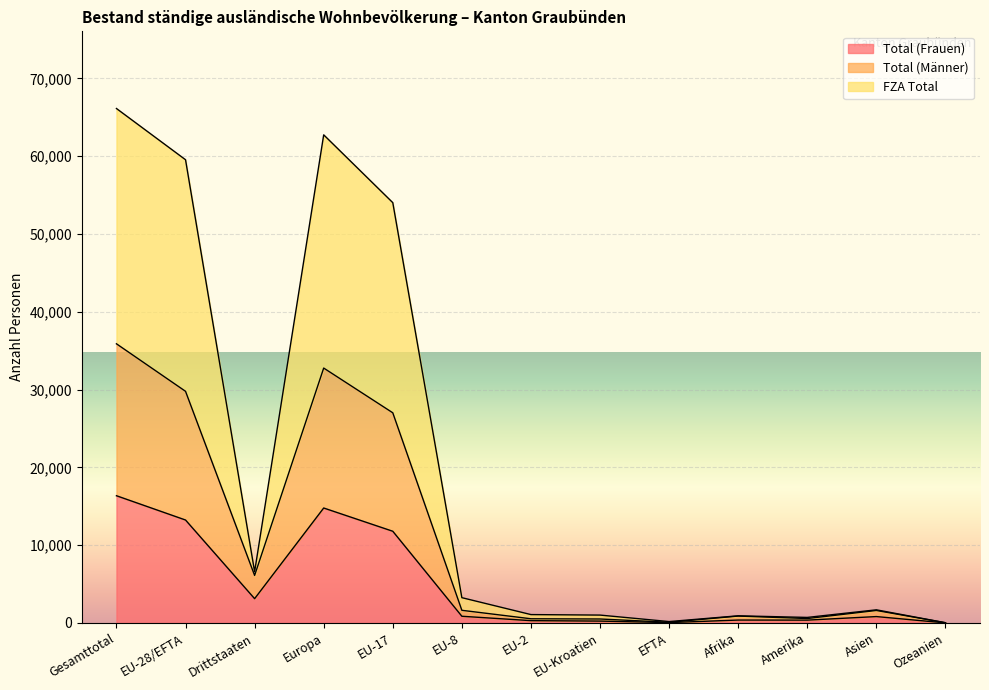

True or false: Total (Frauen) and FZA Total intersect in this chart.

False